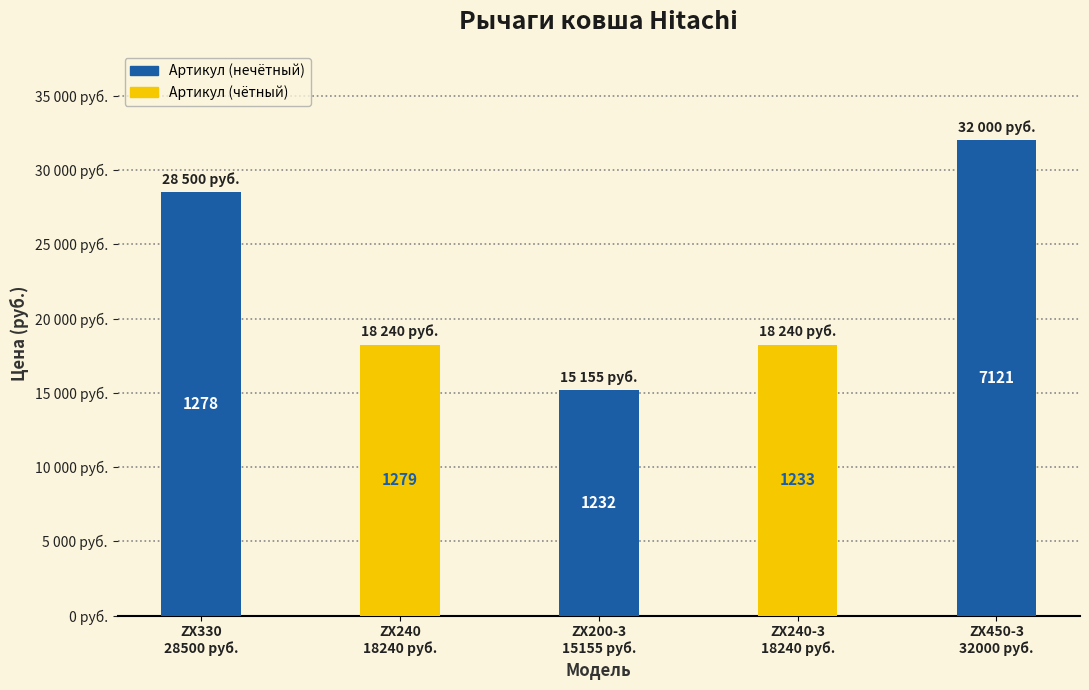

What is the average value?

22427